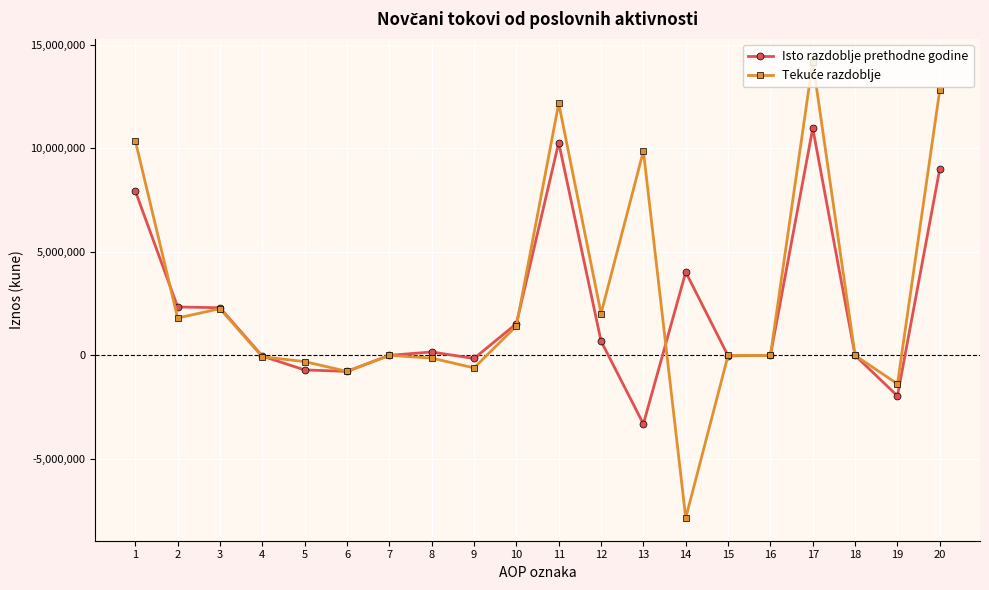

What is the spread (max minus min) of values at 18?

778